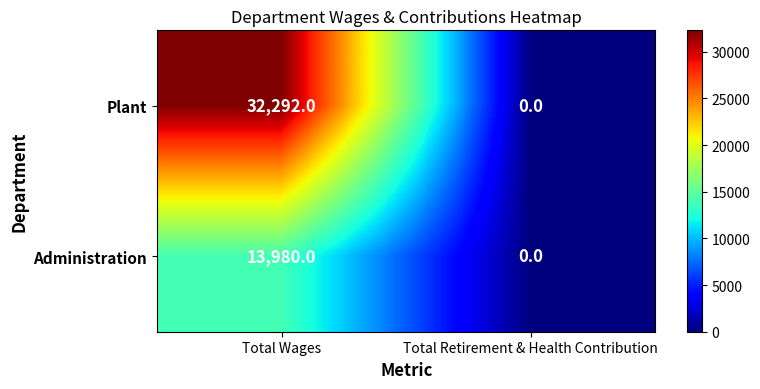

What is the maximum value shown in the chart?

32292